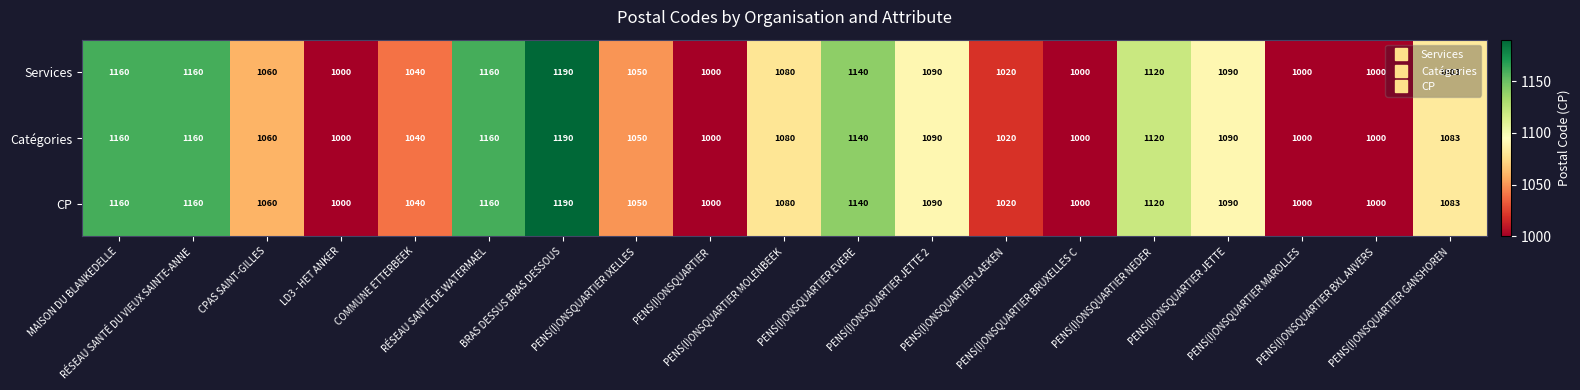

How many values in the Catégories series are below 1080?

9